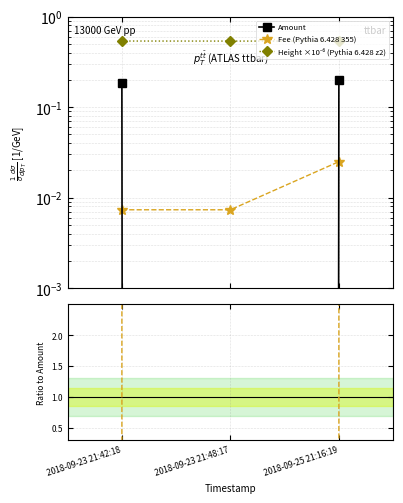

At which label does Height ratio reach its peak?

2018-09-23 21:48:17